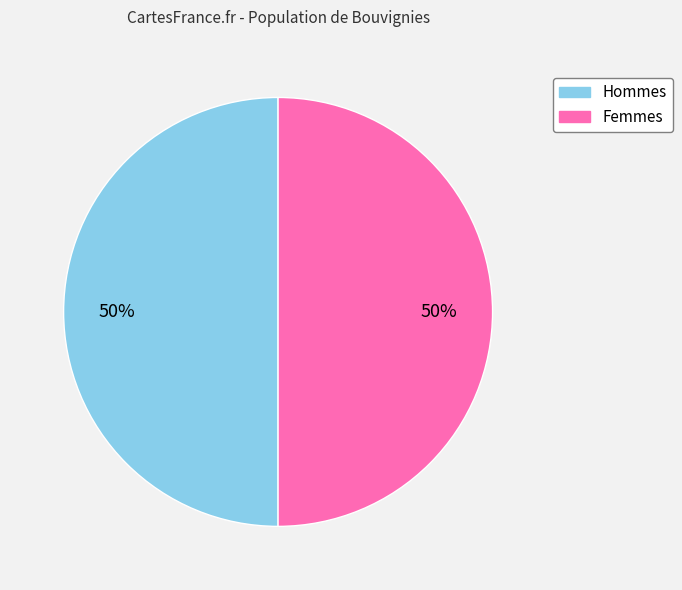

To the nearest percent, what is the average slice percentage?

50%